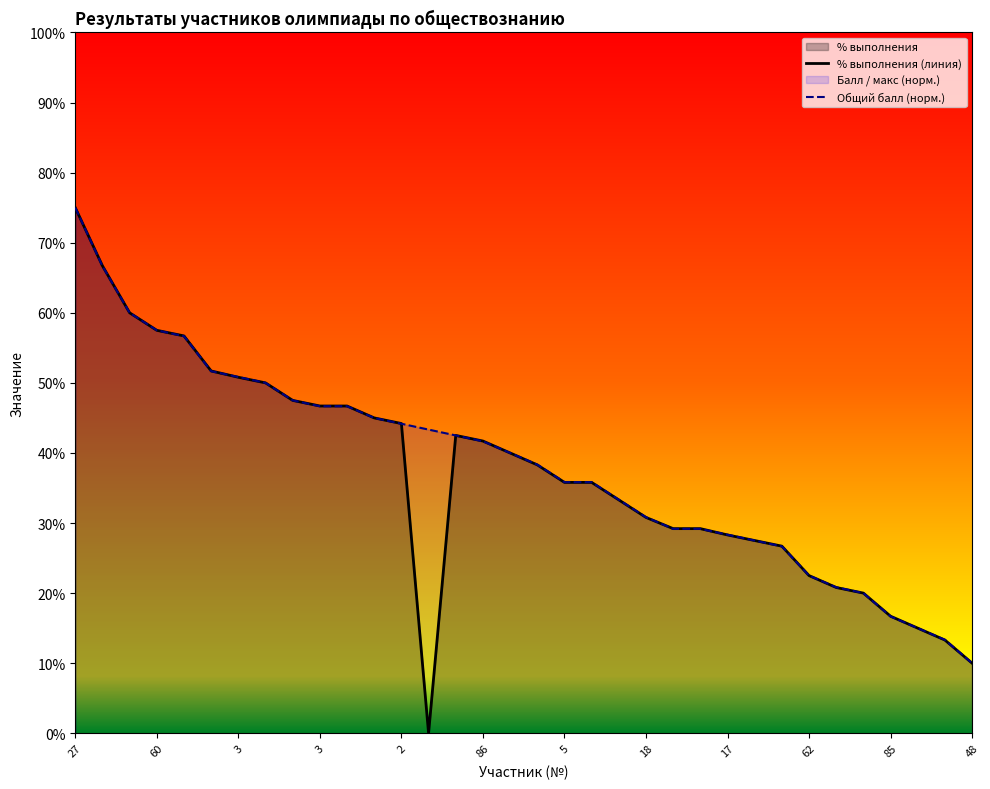

What is the maximum value for Общий балл (норм.)?

0.8